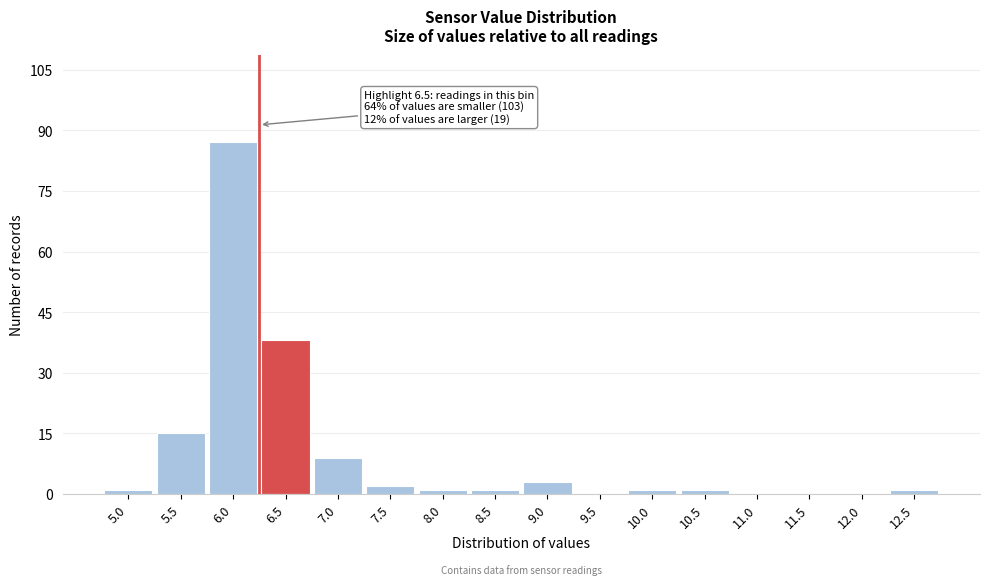

Reading left to right, list all the values displayed in this chart.

5.0=1	5.5=15	6.0=87	6.5=38	7.0=9	7.5=2	8.0=1	8.5=1	9.0=3	9.5=0	10.0=1	10.5=1	11.0=0	11.5=0	12.0=0	12.5=1